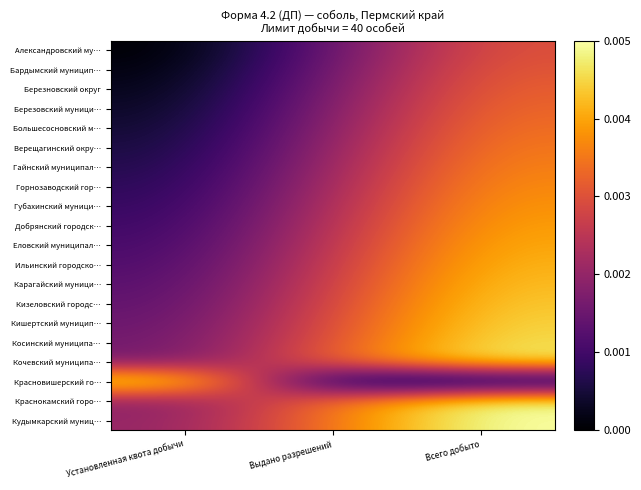

Between Всего добыто and Выдано разрешений, which is larger?

Всего добыто